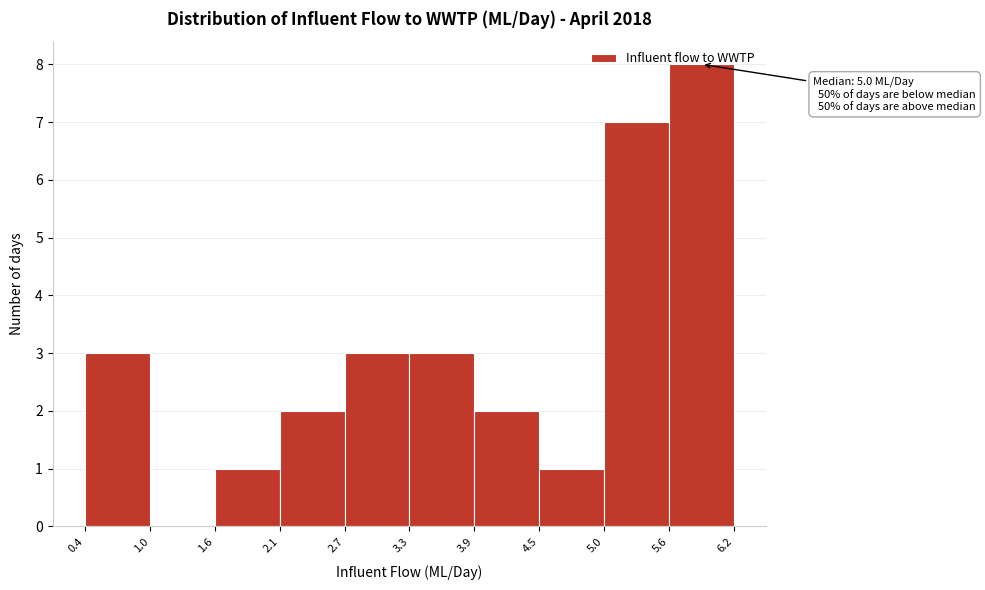

Which range on the x-axis has the tallest bar?

5.6 to 6.2